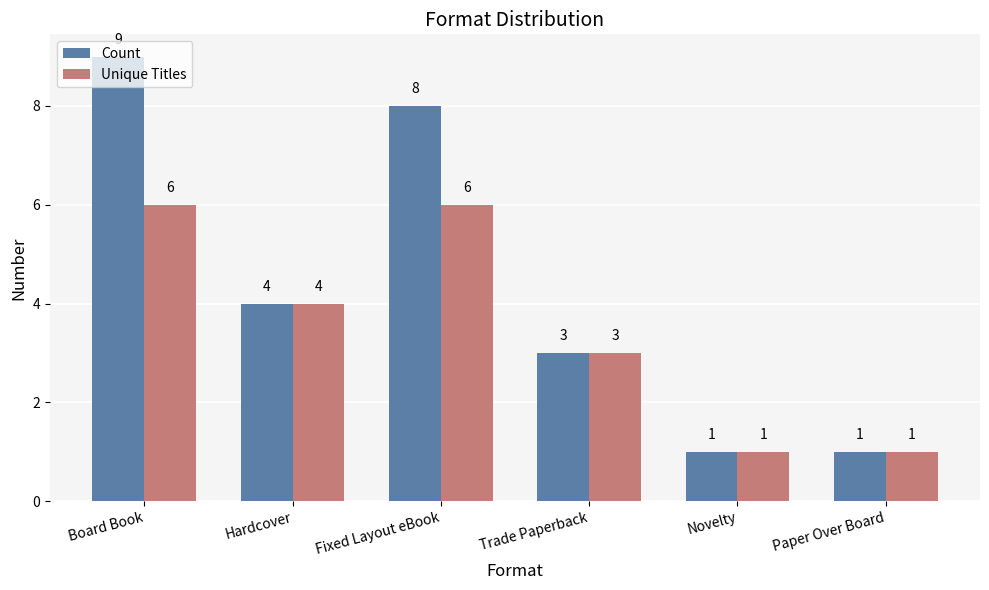

What is the difference between the highest and lowest values at Board Book?

3